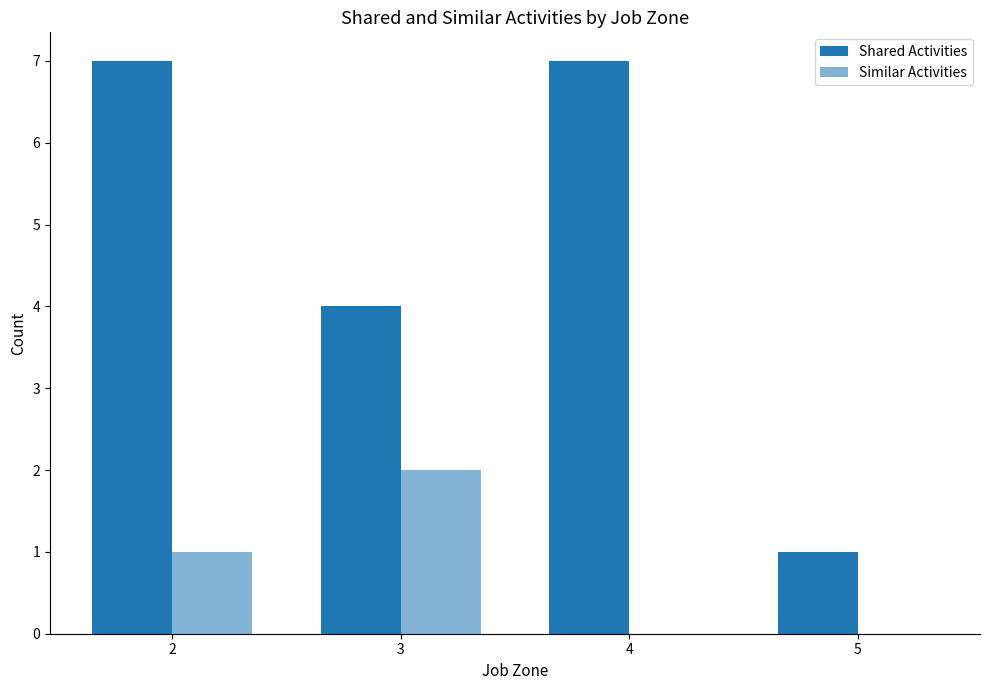

Is it true that Shared Activities equals 3 at 3?

False